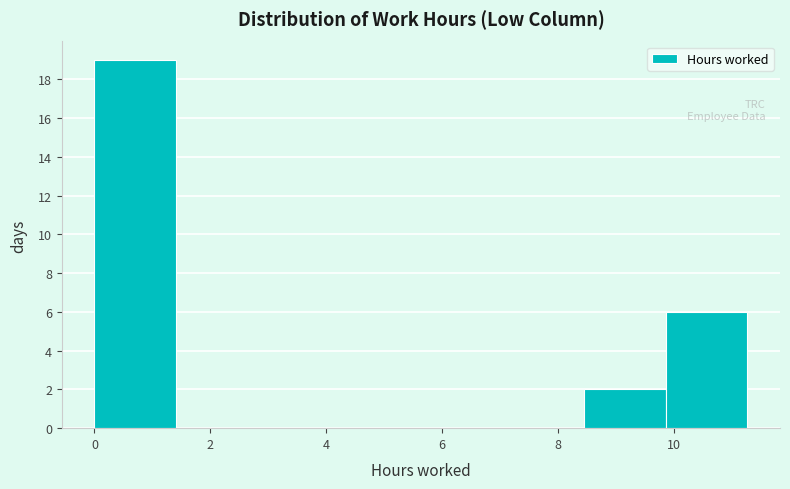

Reading left to right, list every bar in this chart as the range it spans on the x-axis followed by its height. Neither the bar edges nor the heights are printed on the chart, so give them approximately, as read against the axes.

0.0 to 1.4: 19
1.4 to 2.8: 0
2.8 to 4.2: 0
4.2 to 5.6: 0
5.6 to 7.0: 0
7.0 to 8.4: 0
8.4 to 9.8: 2
9.8 to 11.2: 6